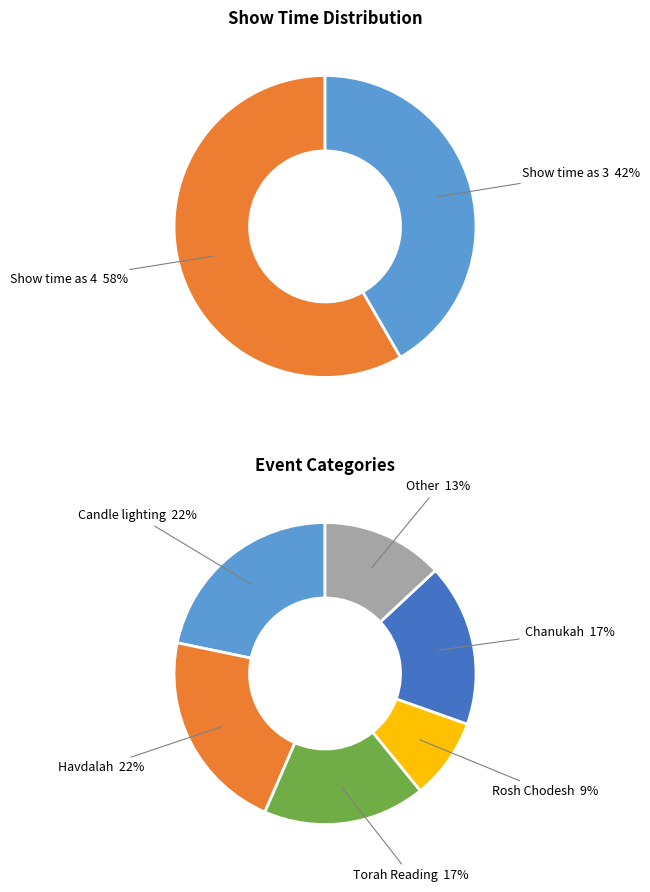

What percentage is NOT represented by Other Jewish Holidays?

87.0%